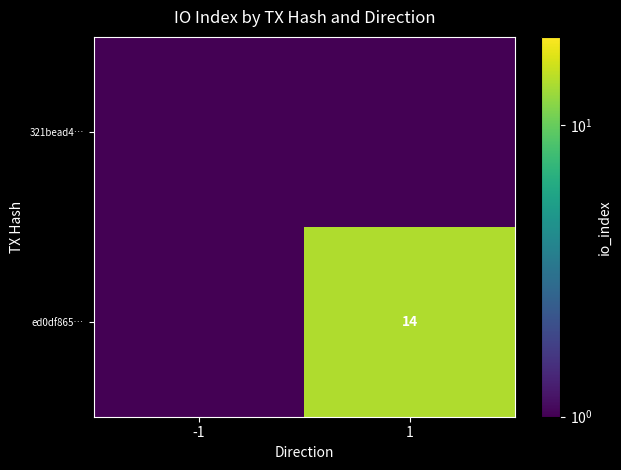

Which label corresponds to the smallest value in the chart?

-1